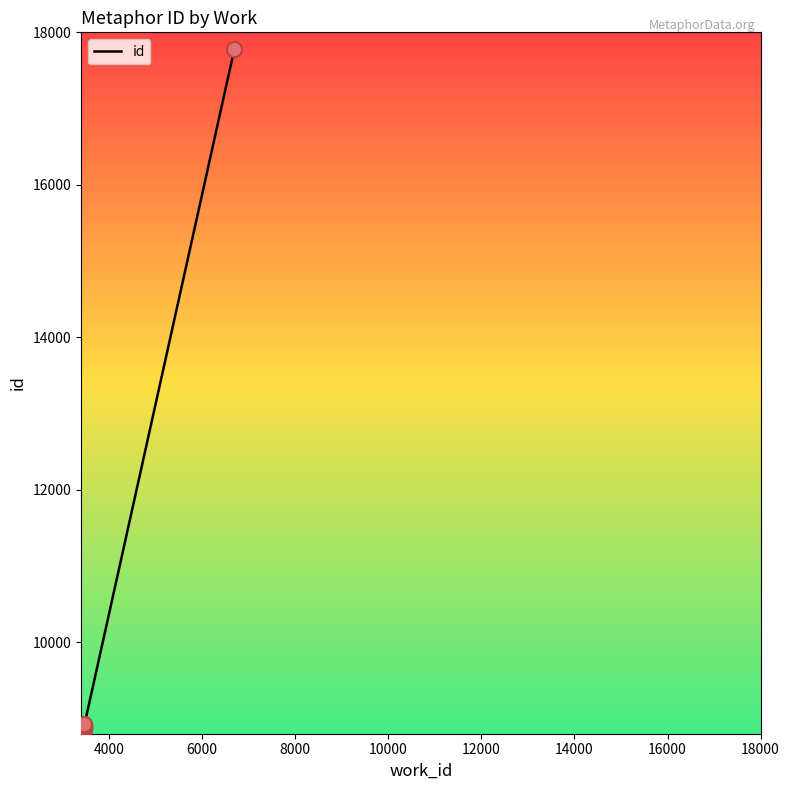

Which has a higher value, 8000 or 10000?

10000